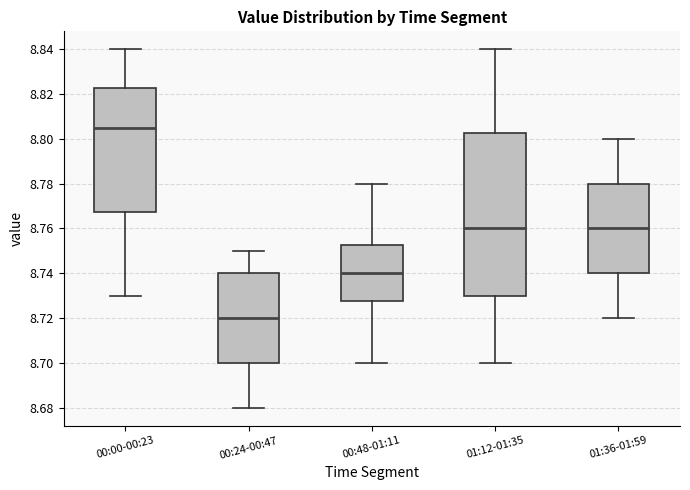

Reading left to right, transcribe this box plot: for each box, give where its median line is, the range the box spans, and where its two whiskers end, as read against the y-axis. The values are not printed on the chart, so give them approximately, as read against the axis.

00:00-00:23: median 8.806, box 8.768 to 8.822, whiskers 8.730 to 8.840
00:24-00:47: median 8.720, box 8.700 to 8.740, whiskers 8.680 to 8.750
00:48-01:11: median 8.740, box 8.728 to 8.752, whiskers 8.700 to 8.780
01:12-01:35: median 8.760, box 8.730 to 8.802, whiskers 8.700 to 8.840
01:36-01:59: median 8.760, box 8.740 to 8.780, whiskers 8.720 to 8.800